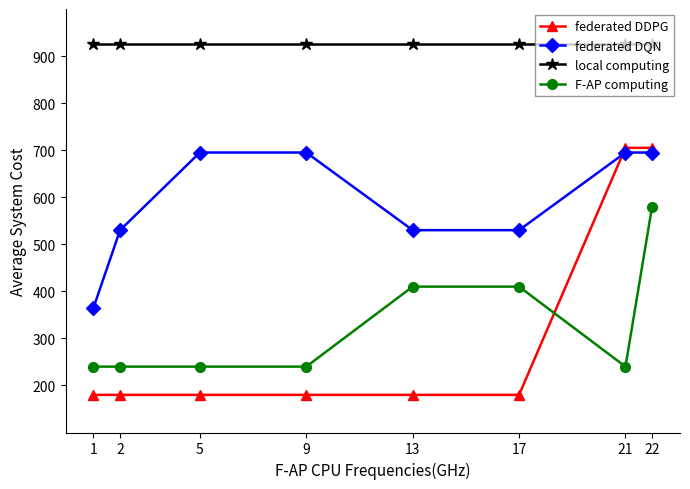

How many lines are shown in the chart?

4